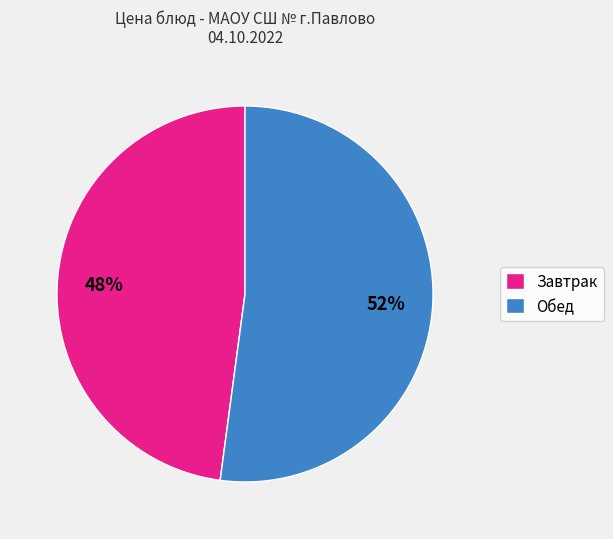

True or false: Завтрак accounts for 62% of the total.

False